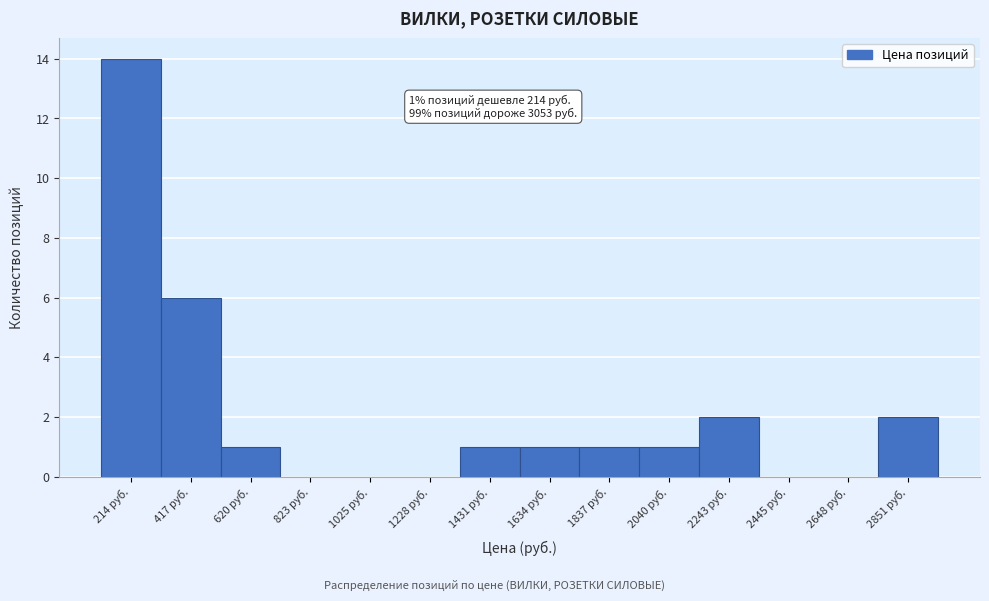

Reading left to right, transcribe all the data shown in this chart.

214 руб.=14	417 руб.=6	620 руб.=1	823 руб.=0	1025 руб.=0	1228 руб.=0	1431 руб.=1	1634 руб.=1	1837 руб.=1	2040 руб.=1	2243 руб.=2	2445 руб.=0	2648 руб.=0	2851 руб.=2